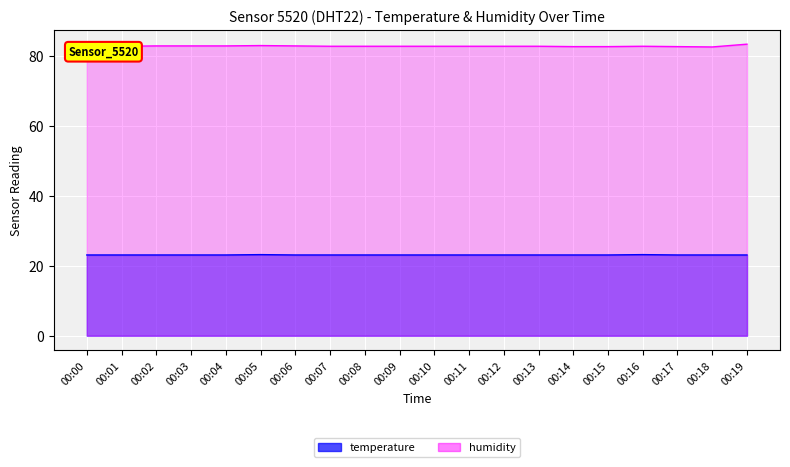

At which label does temperature reach its peak?

00:05